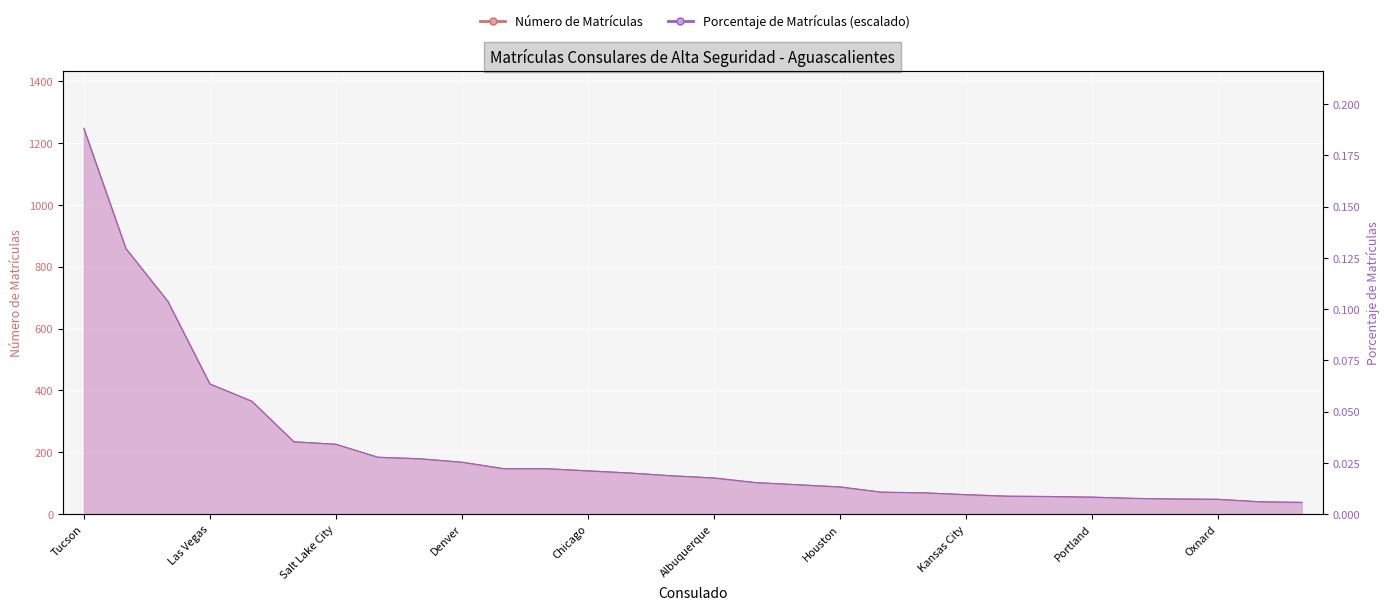

Which category has the highest value across all series?

Tucson